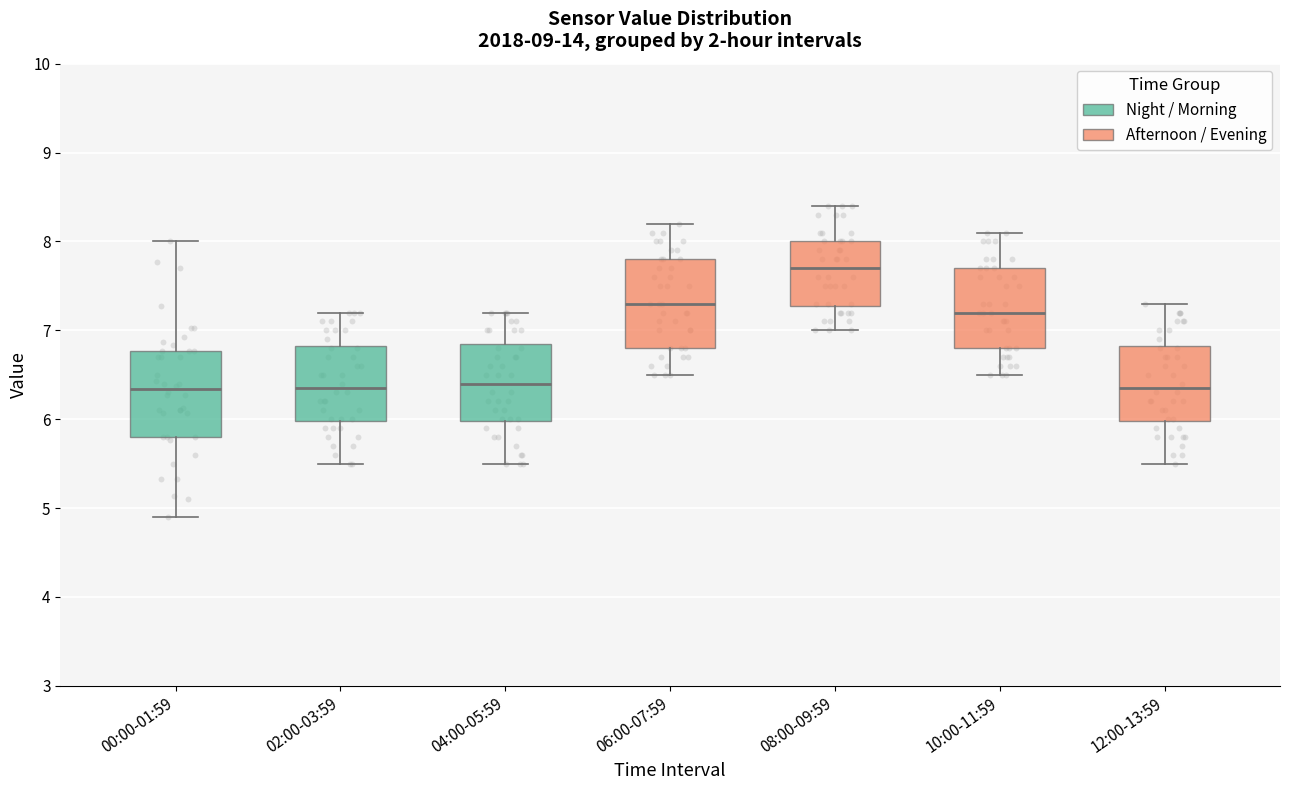

Reading left to right, transcribe this box plot: for each box, give where its median line is, the range the box spans, and where its two whiskers end, as read against the y-axis. The values are not printed on the chart, so give them approximately, as read against the axis.

00:00-01:59: median 6.3, box 5.8 to 6.8, whiskers 4.9 to 8.0
02:00-03:59: median 6.4, box 6.0 to 6.8, whiskers 5.5 to 7.2
04:00-05:59: median 6.4, box 6.0 to 6.9, whiskers 5.5 to 7.2
06:00-07:59: median 7.3, box 6.8 to 7.8, whiskers 6.5 to 8.2
08:00-09:59: median 7.7, box 7.3 to 8.0, whiskers 7.0 to 8.4
10:00-11:59: median 7.2, box 6.8 to 7.7, whiskers 6.5 to 8.1
12:00-13:59: median 6.4, box 6.0 to 6.8, whiskers 5.5 to 7.3